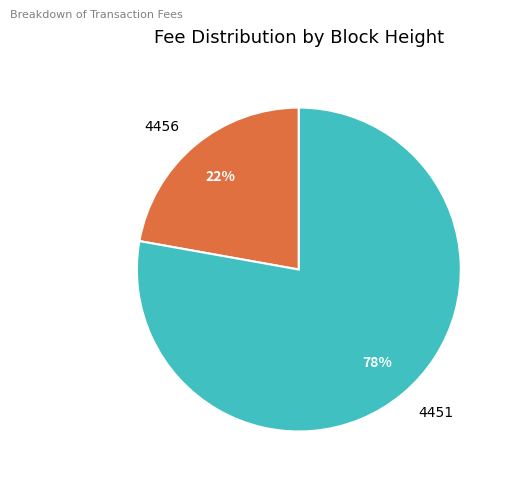

Is the sum of 4456 and 4451 greater than half?

Yes